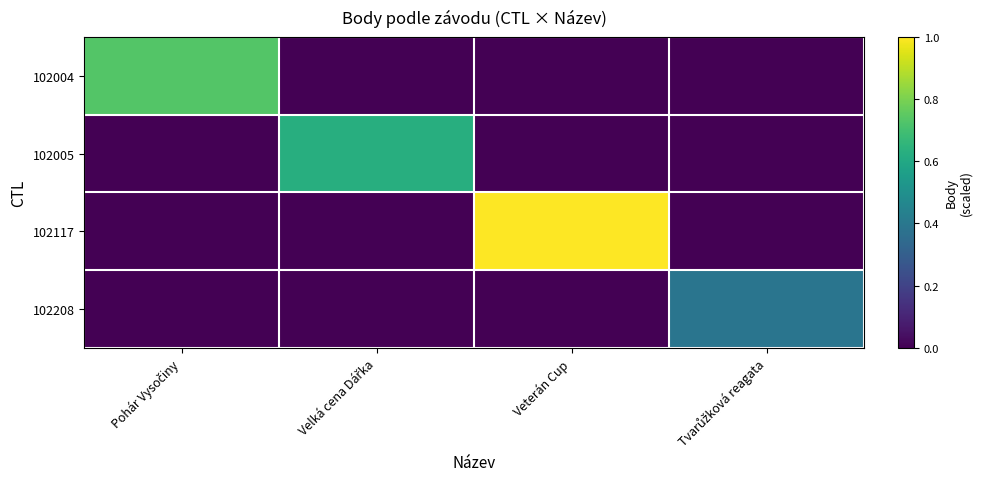

List the series in order of their overall mean, highest first.

102117, 102004, 102005, 102208